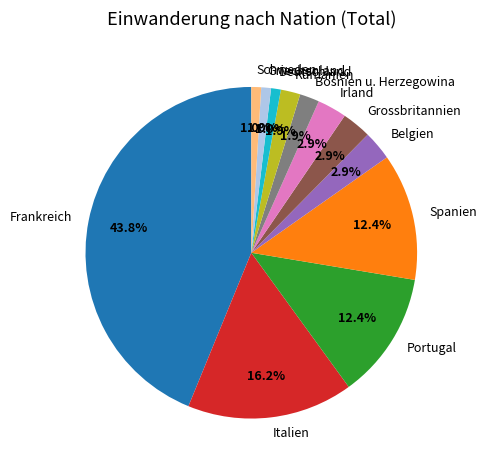

To the nearest percent, what portion does Italien represent?

16%